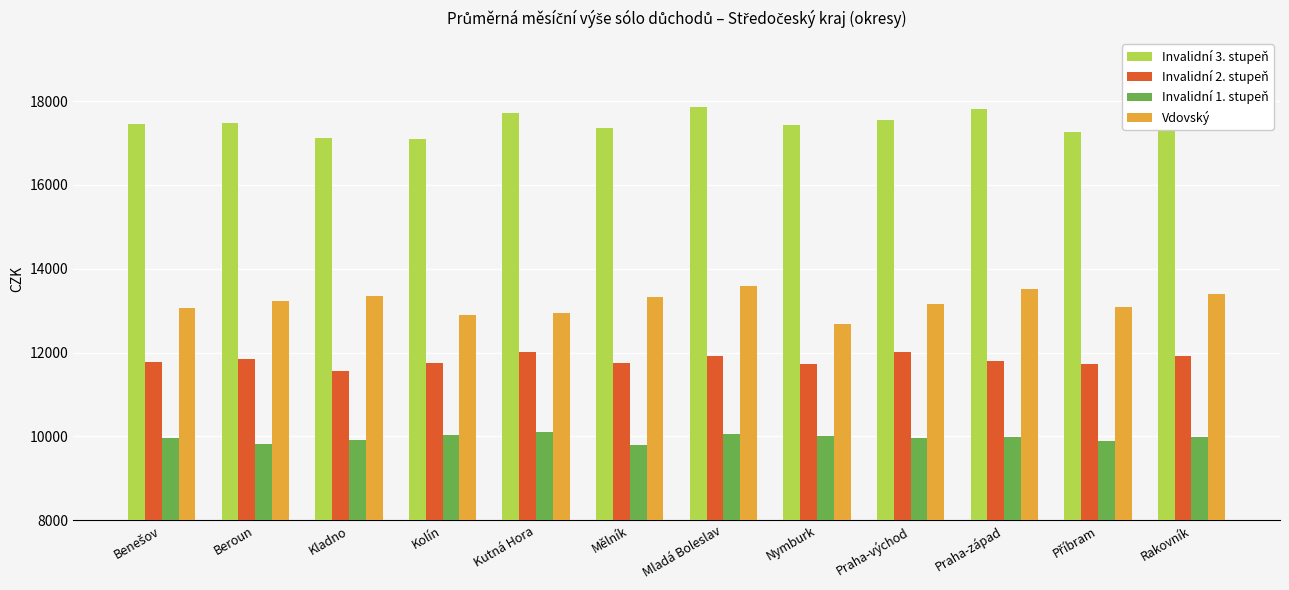

The value of Vdovský at Rakovník is 7973. True or false?

False